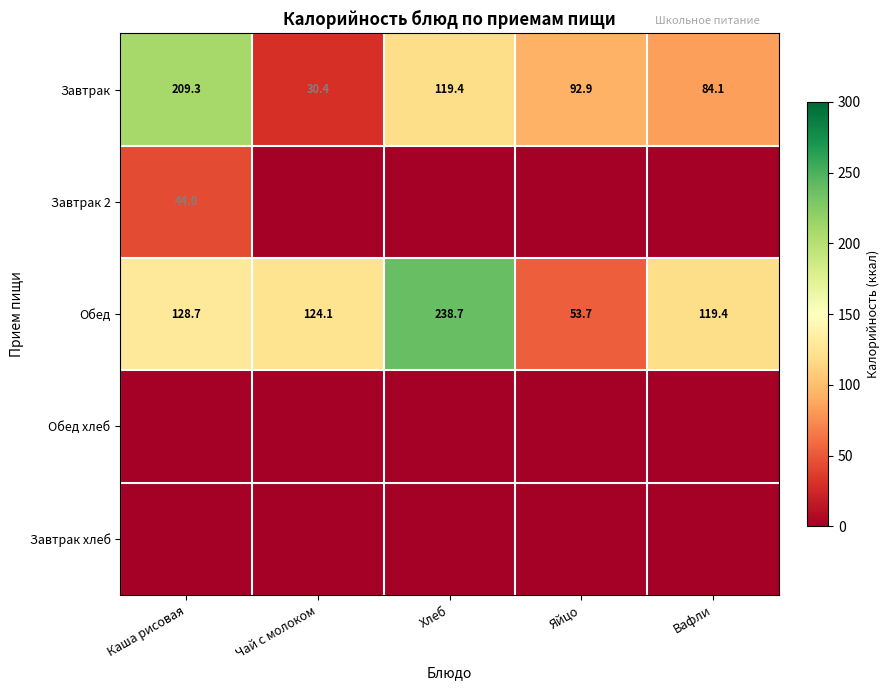

How many data points in Обед are above 124?

3